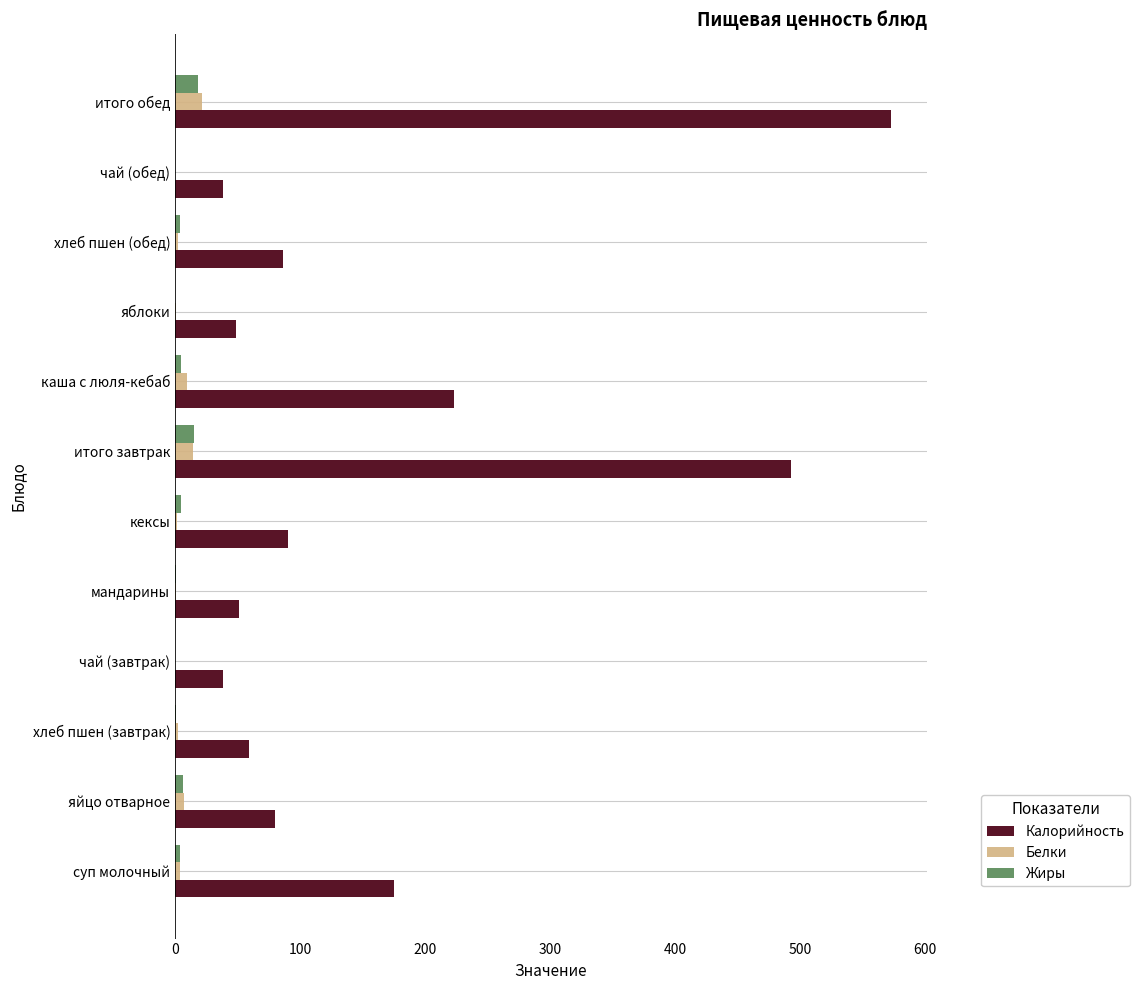

At which category is the sum across all series the highest?

итого обед